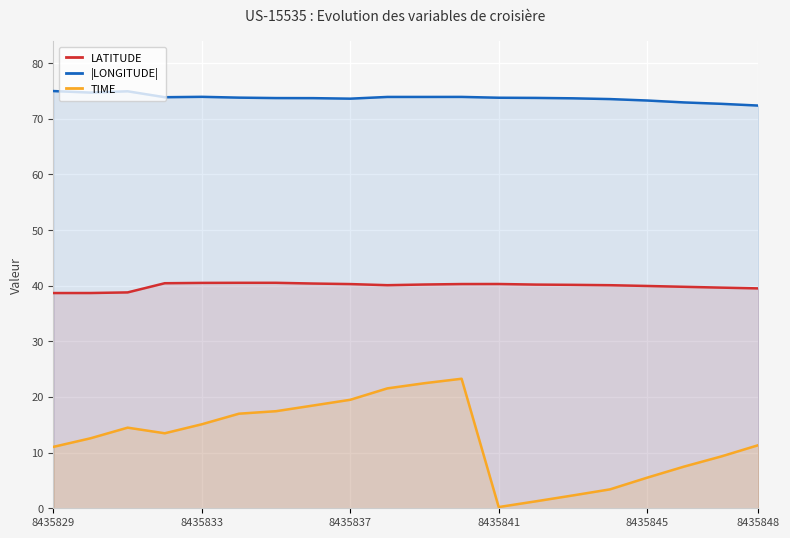

True or false: |LONGITUDE| and TIME intersect in this chart.

False